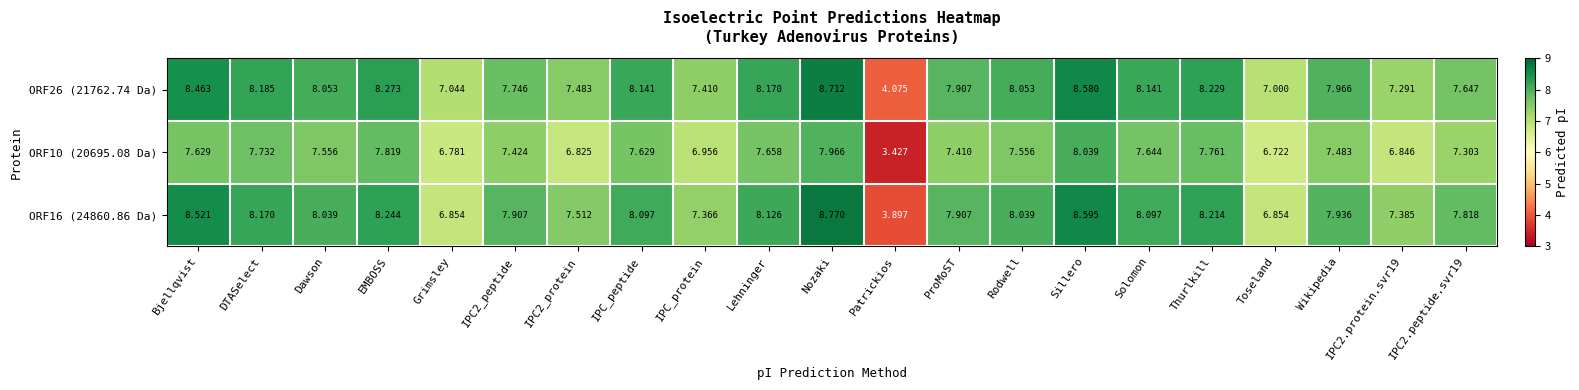

Which series changed the most between DTASelect and IPC2.peptide.svr19?

ORF26 (21762.74 Da)